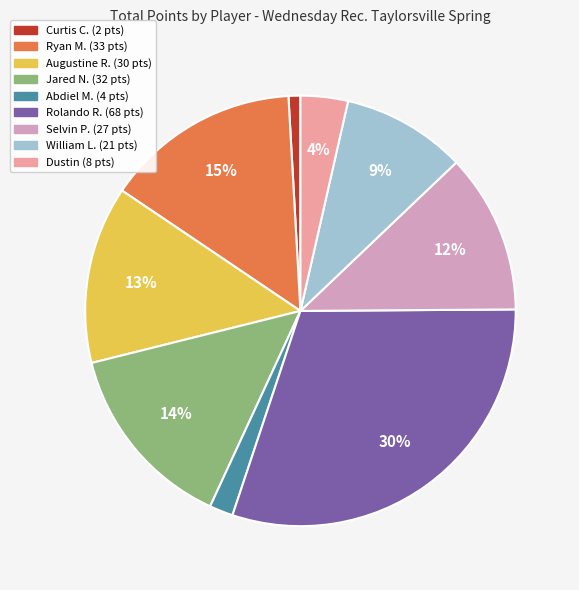

Between Rolando R. and Ryan M., which is larger?

Rolando R.